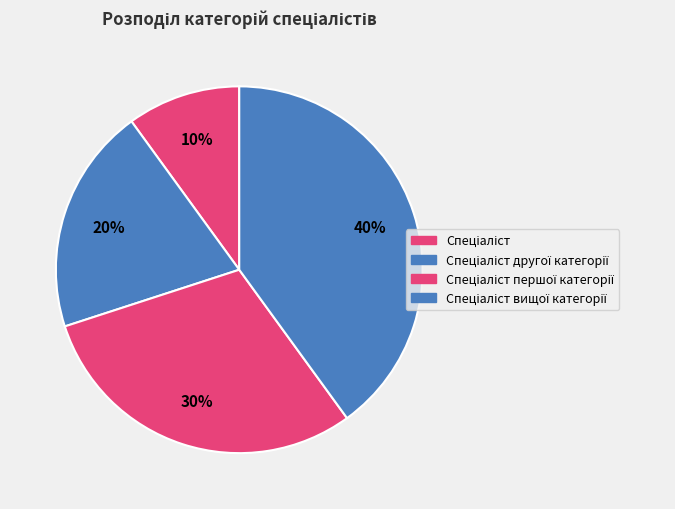

Which slice is the smallest?

Спеціаліст